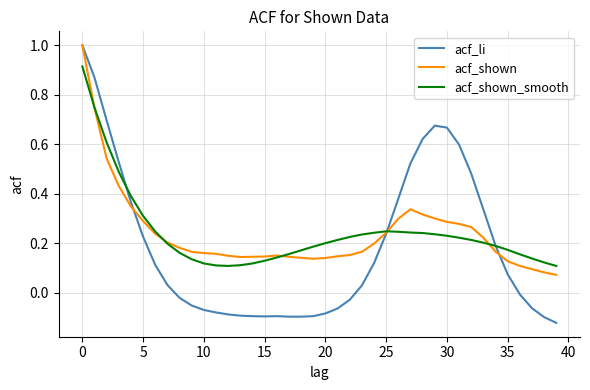

Which series has the largest range (max minus min)?

acf_li